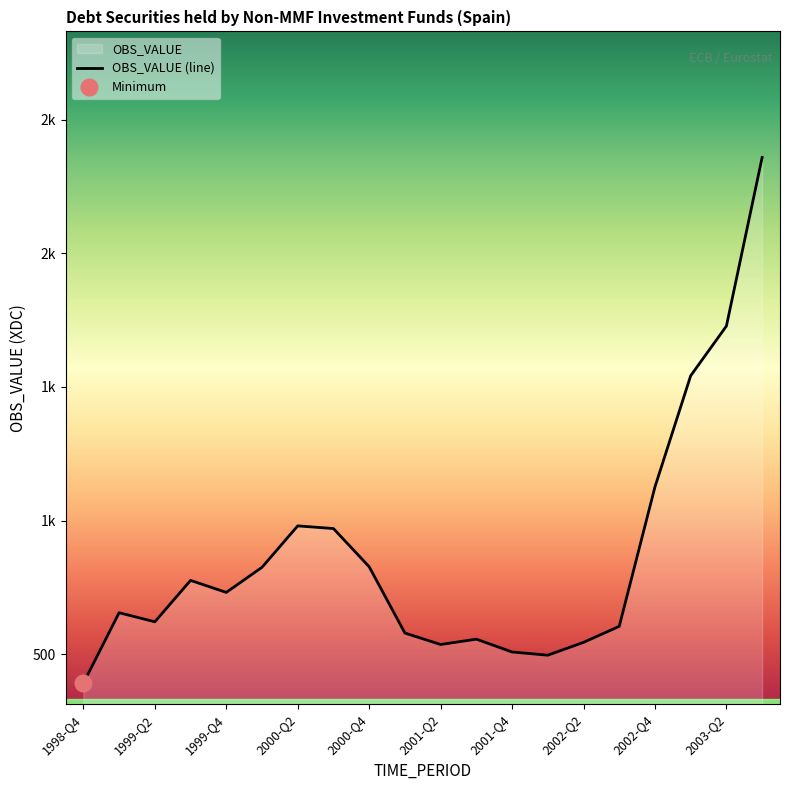

Where is the data nearest to the value 1375?

17